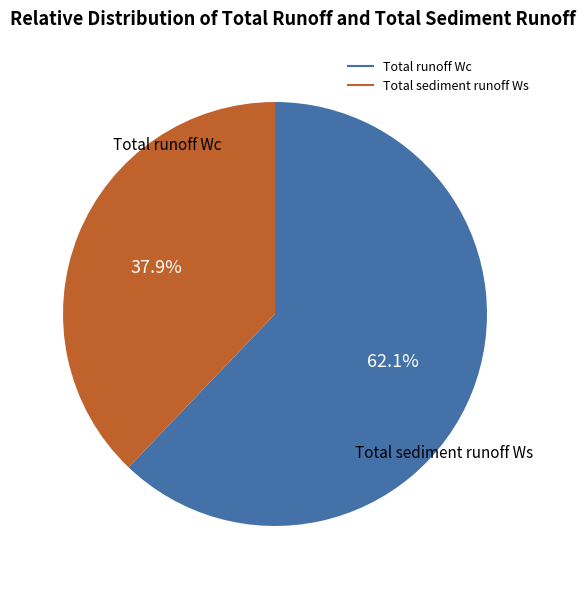

How many slices are in this pie chart?

2